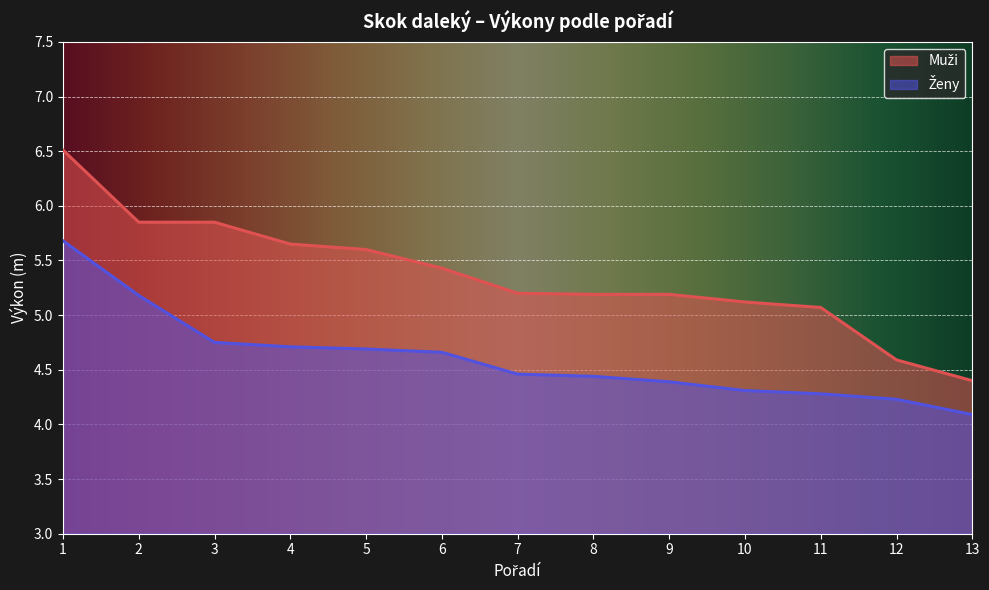

Rank the series at 8 from lowest to highest value.

Ženy, Muži